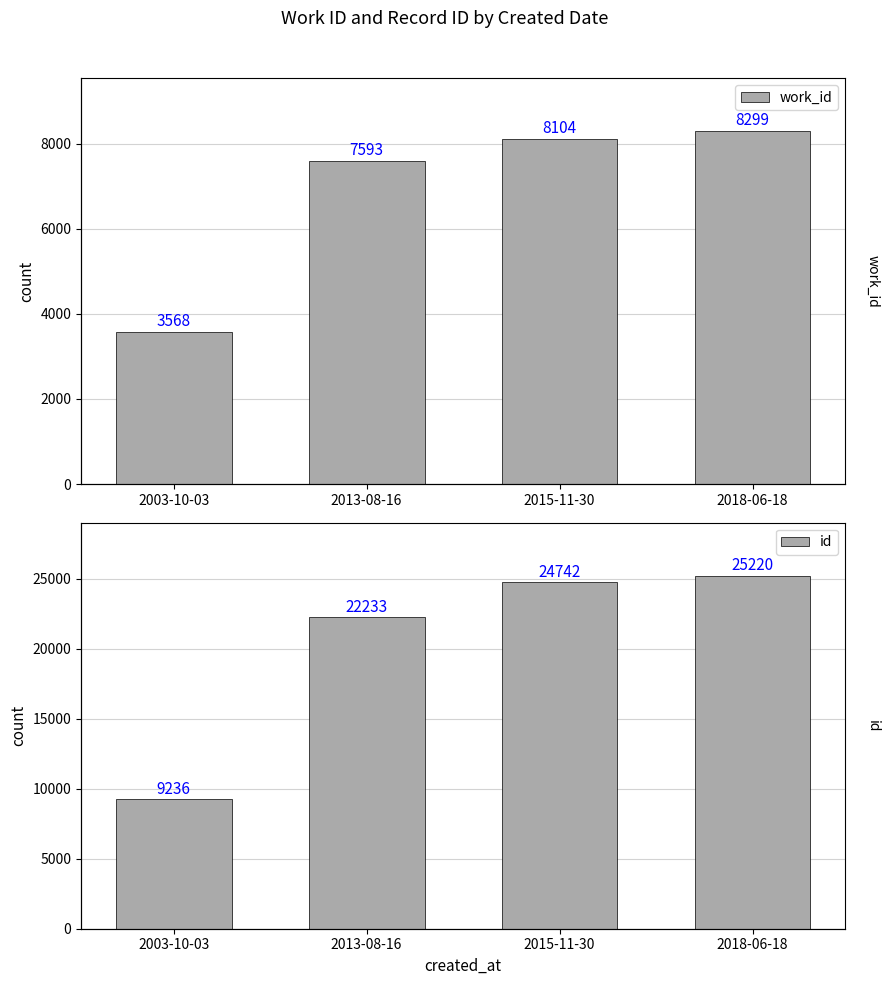

Count the number of categories in the chart.

4